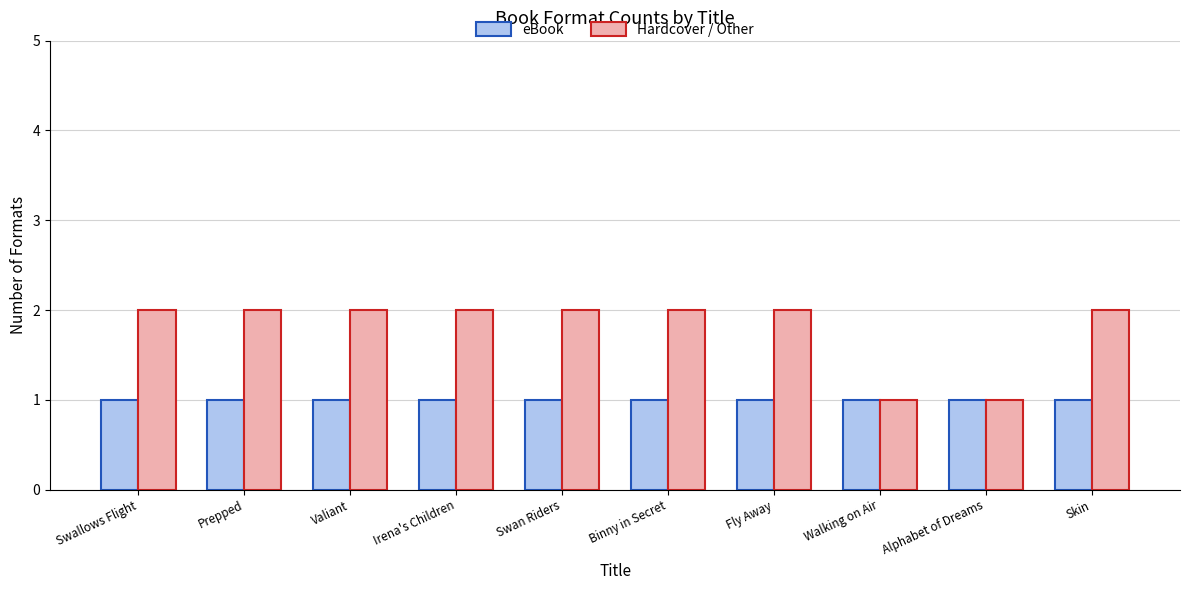

Which series has the largest total across all categories?

Hardcover / Other